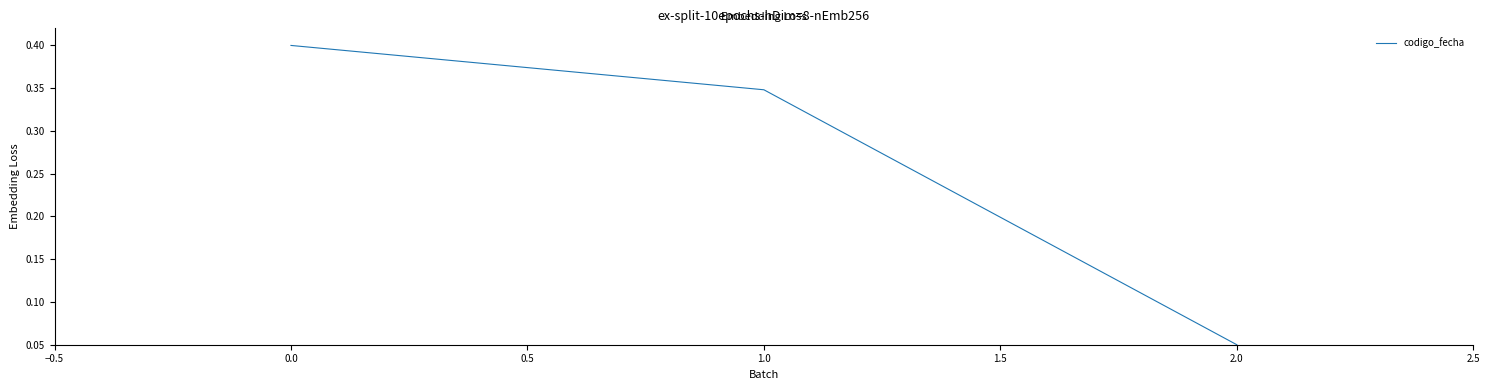

True or false: the data shows 0.2 at 1.0.

False